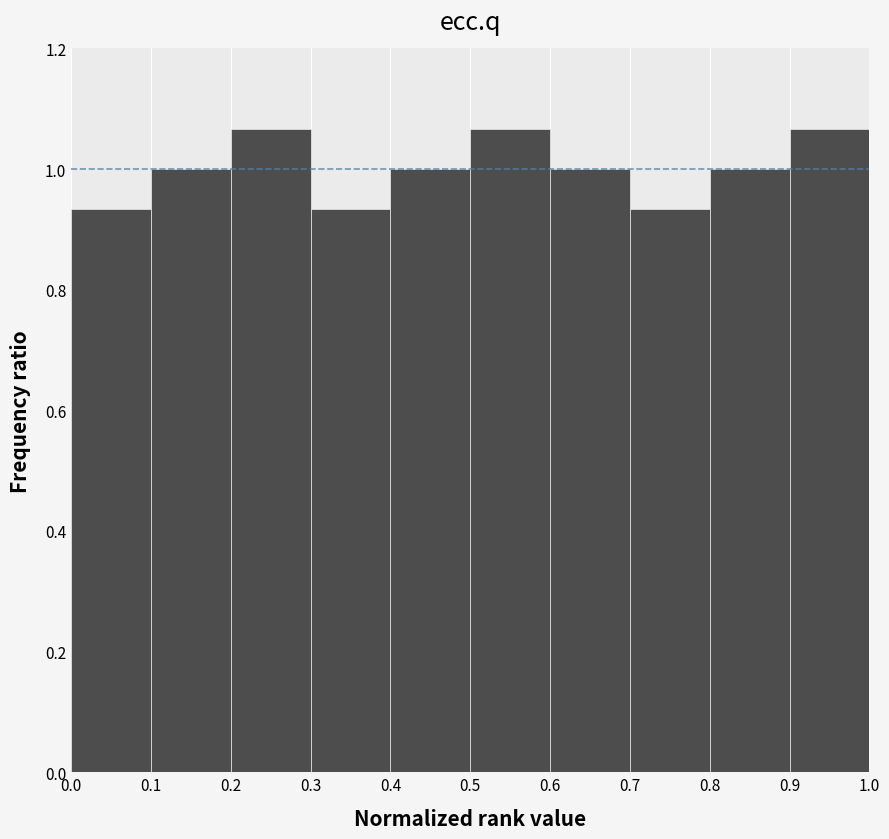

What is the height of the bar covering 0.5 to 0.6 on the x-axis? The values are not printed on the chart, so give them approximately, as read against the axis.

1.06